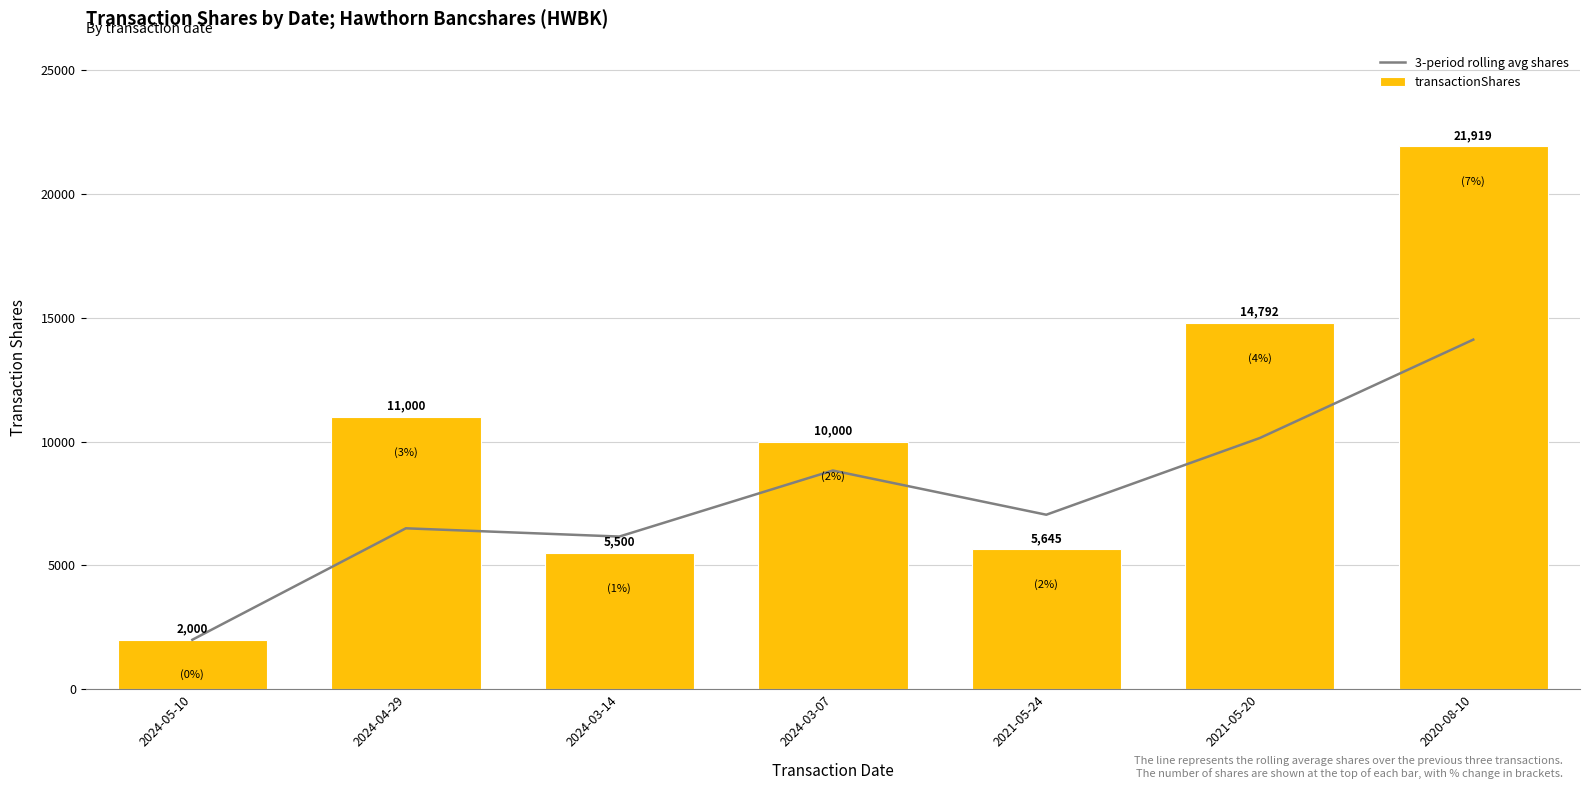

What is the difference between the second highest and second lowest values in the transactionShares series?

9292